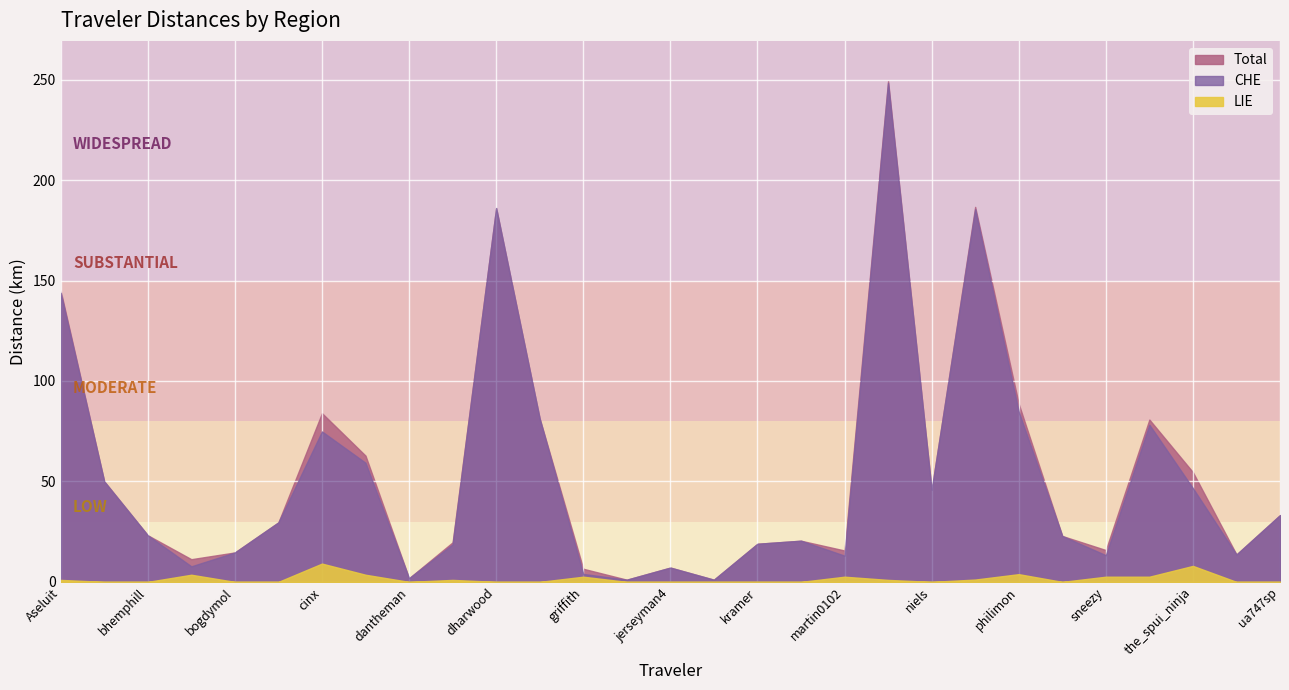

How many lines are shown in the chart?

3